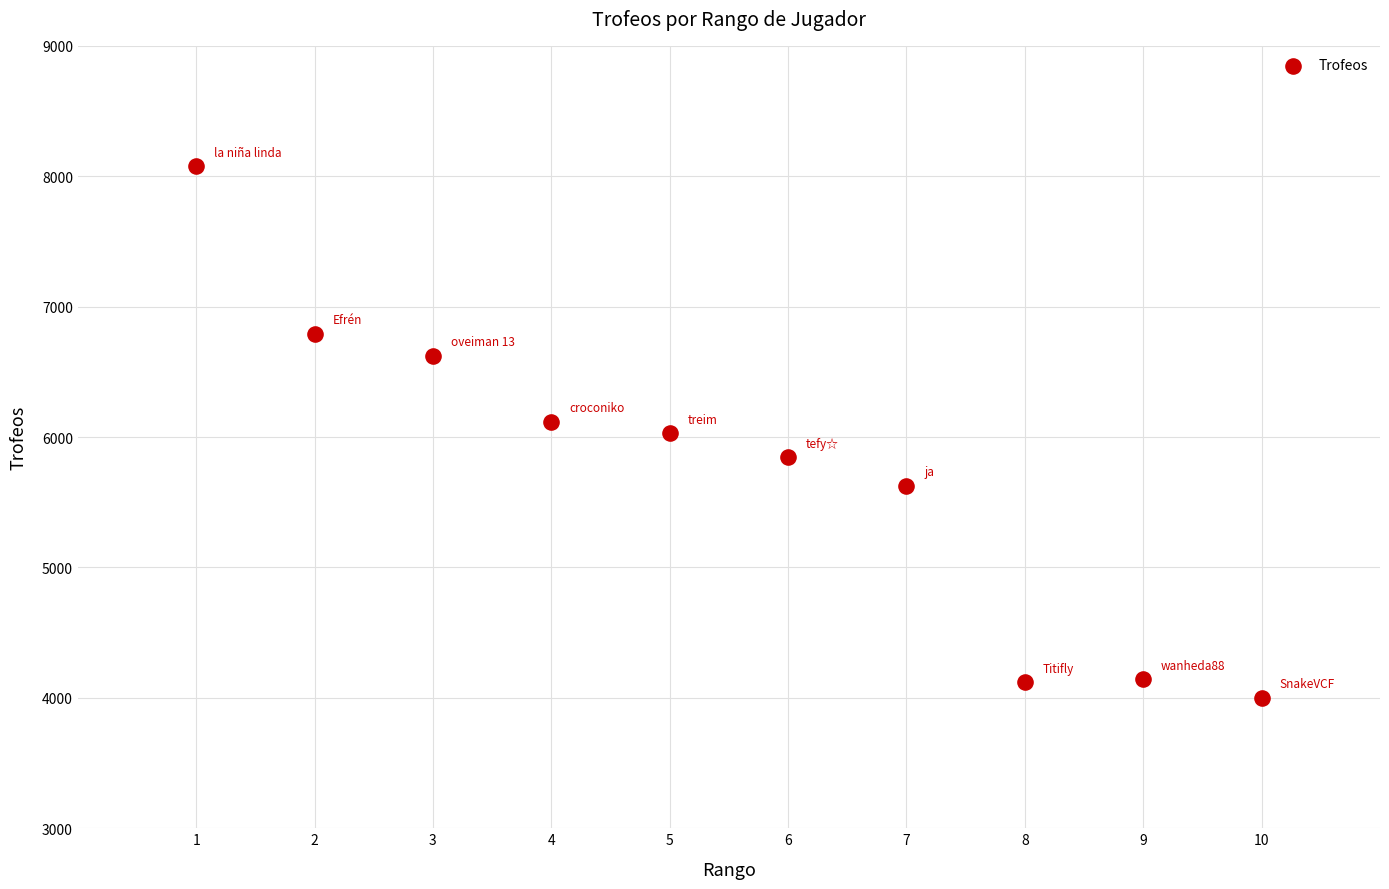

What is the range of X values (max minus min)?

9